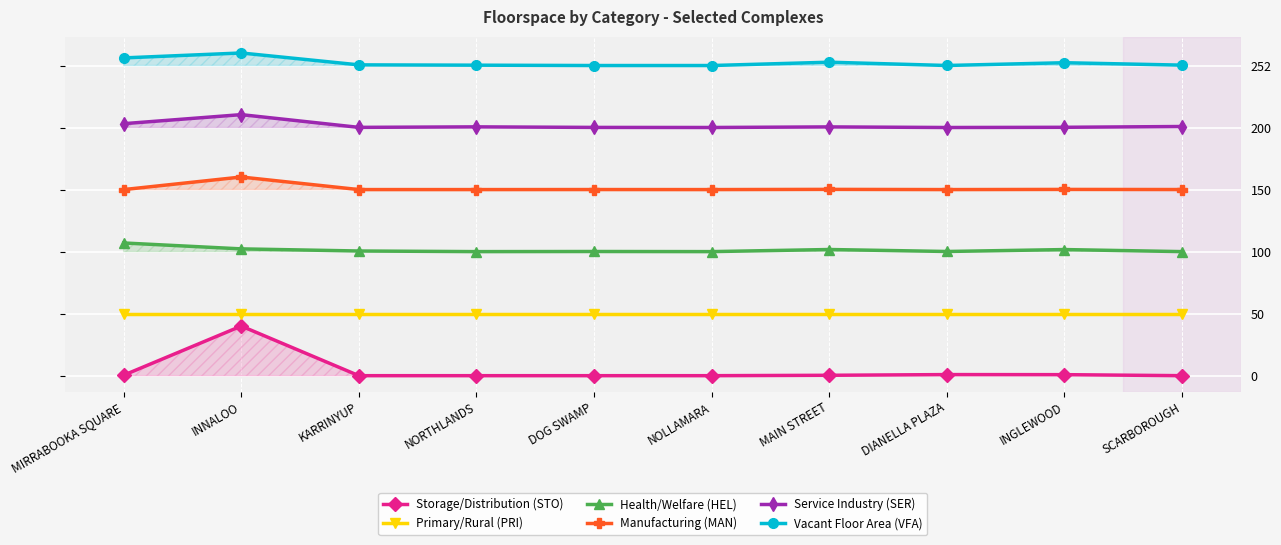

True or false: Service Industry (SER) and Vacant Floor Area (VFA) cross at least once.

False